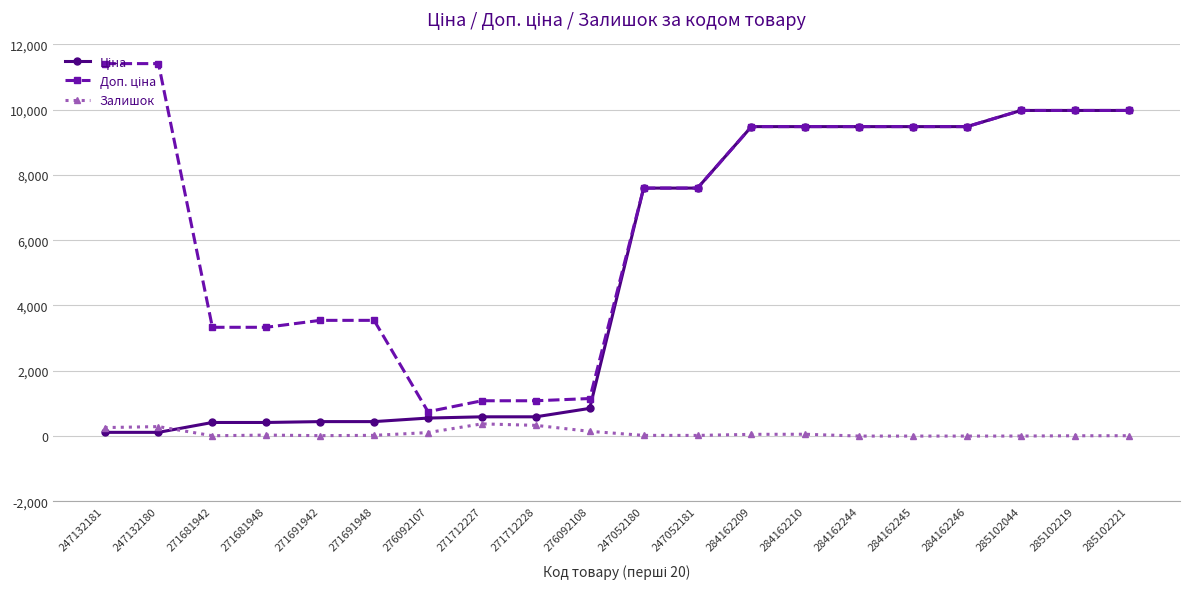

Count the number of data series in this chart.

3